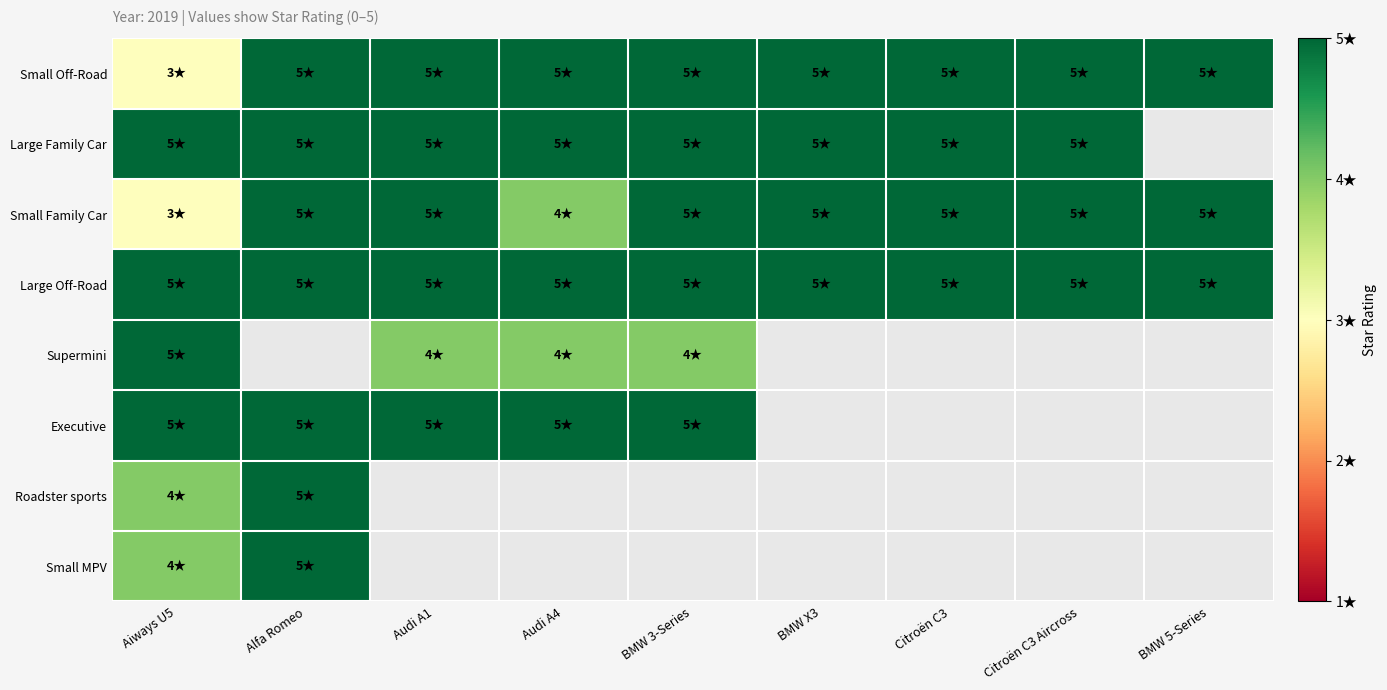

How many data points does each series have?

9